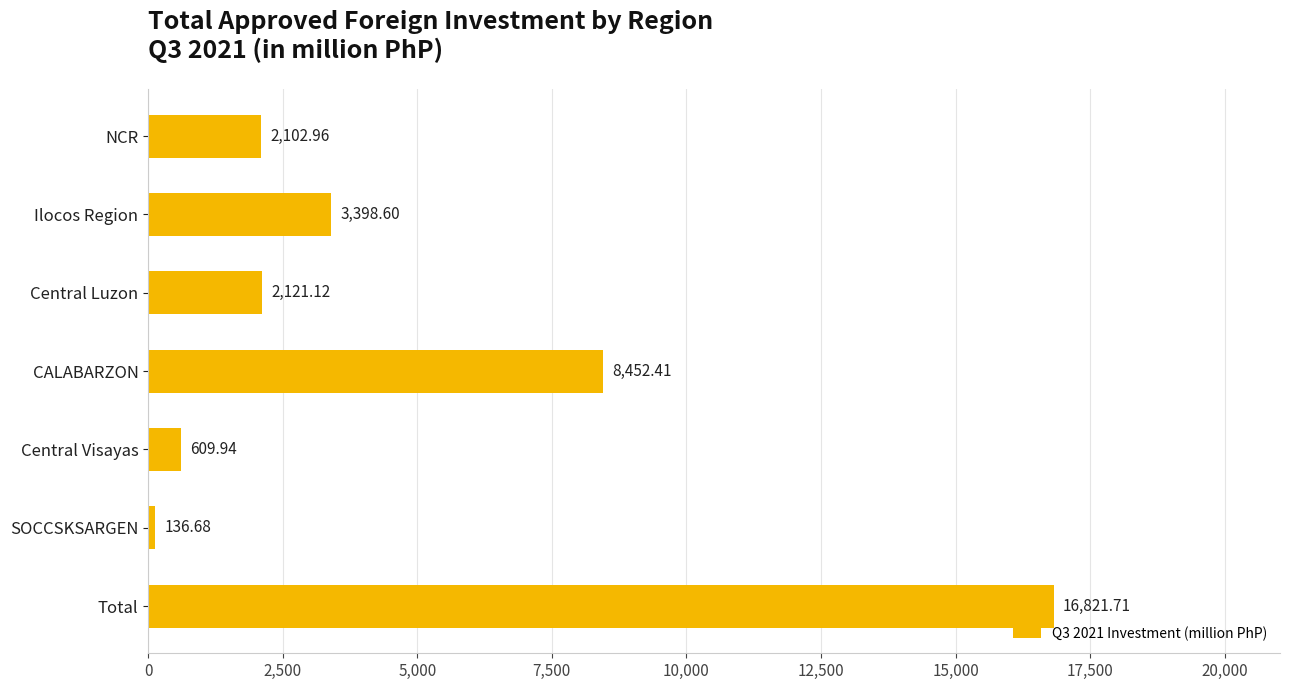

How many bars are there in total?

7